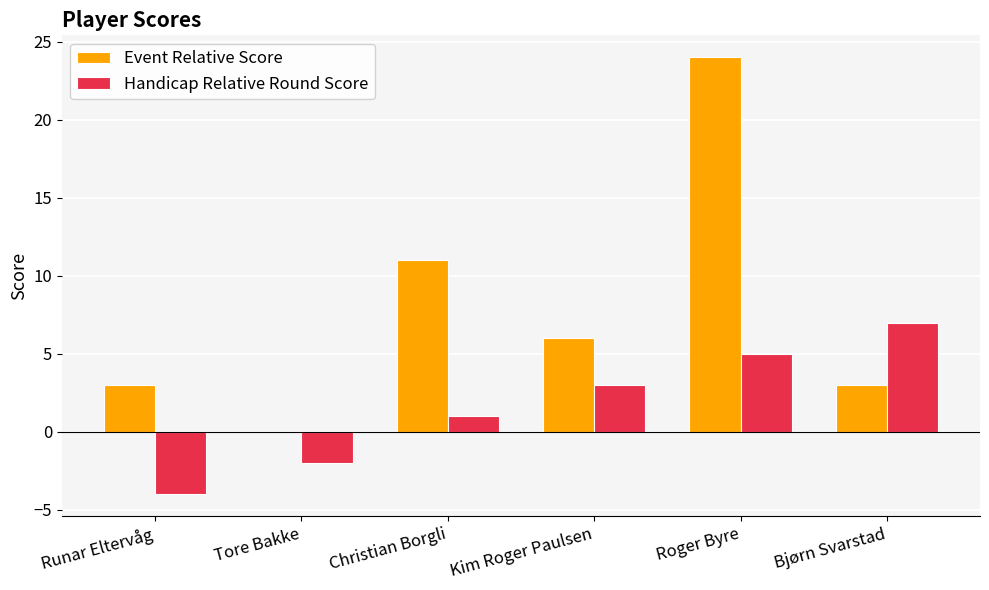

Reading left to right, transcribe all the data shown in this chart.

Event Relative Score: Runar Eltervåg=3	Tore Bakke=0	Christian Borgli=11	Kim Roger Paulsen=6	Roger Byre=24	Bjørn Svarstad=3
Handicap Relative Round Score: Runar Eltervåg=-4	Tore Bakke=-2	Christian Borgli=1	Kim Roger Paulsen=3	Roger Byre=5	Bjørn Svarstad=7